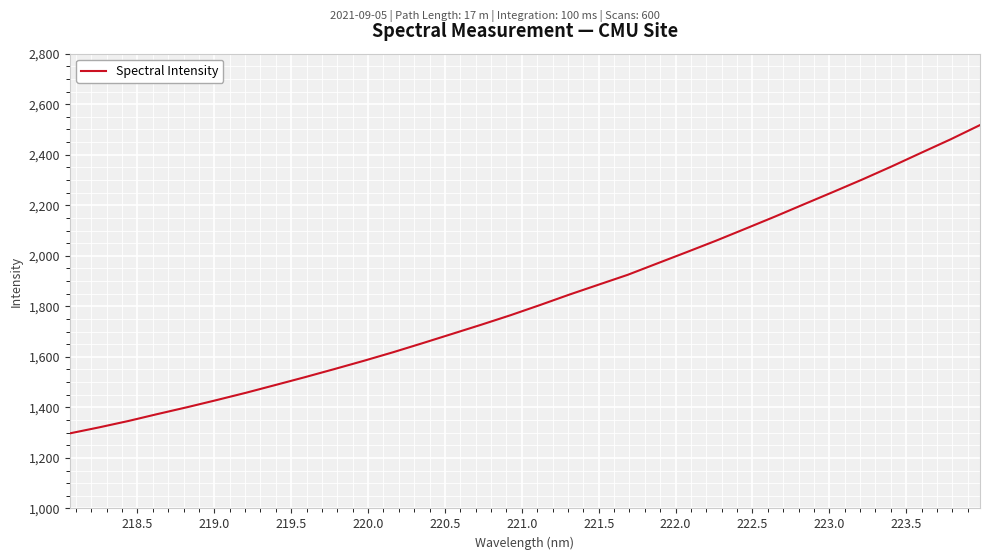

What is the difference between the maximum and minimum values?

1220.3